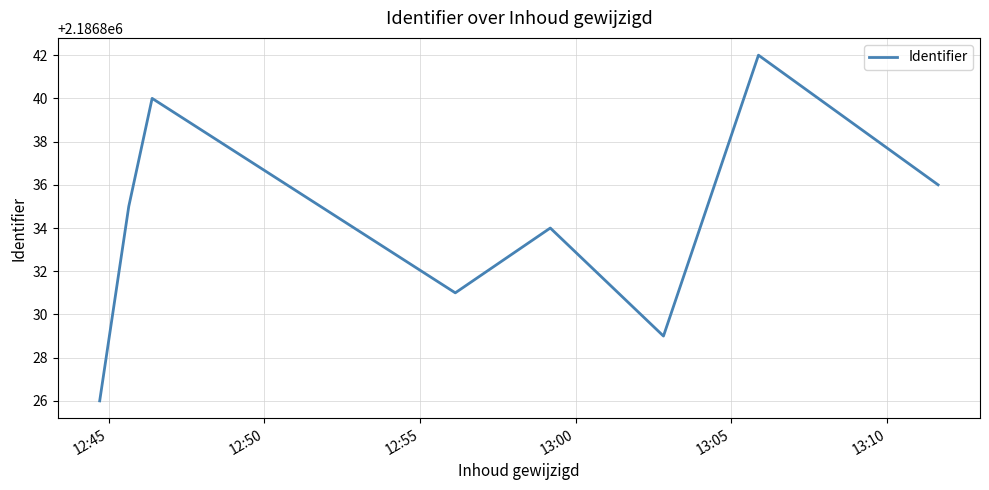

Reading left to right, list all the values displayed in this chart.

2186826	2186835	2186840	2186831	2186834	2186829	2186842	2186836